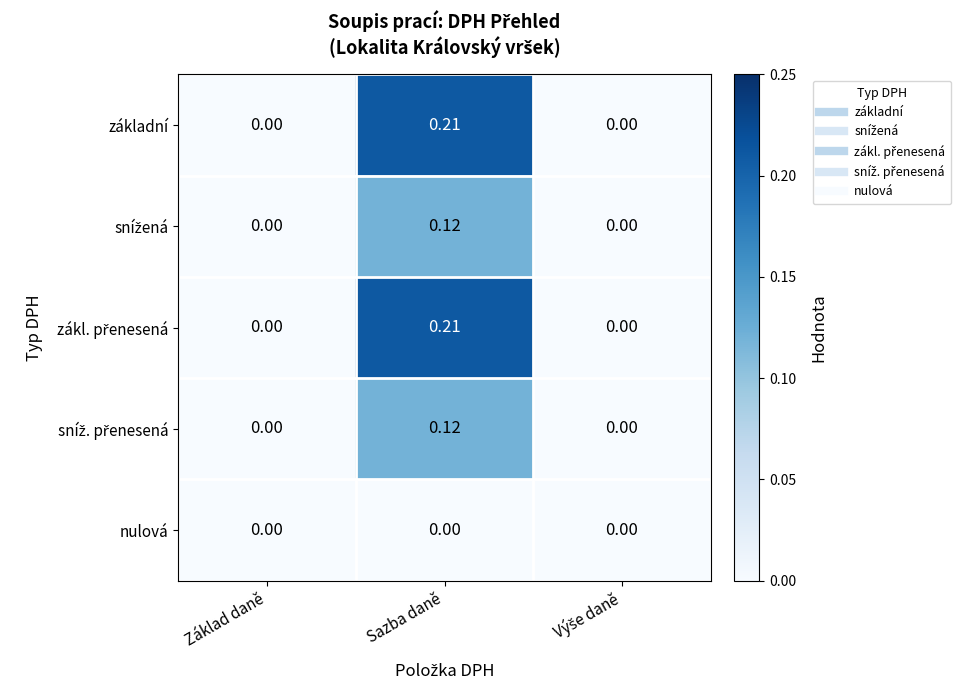

At which category is the sum across all series the highest?

Sazba daně